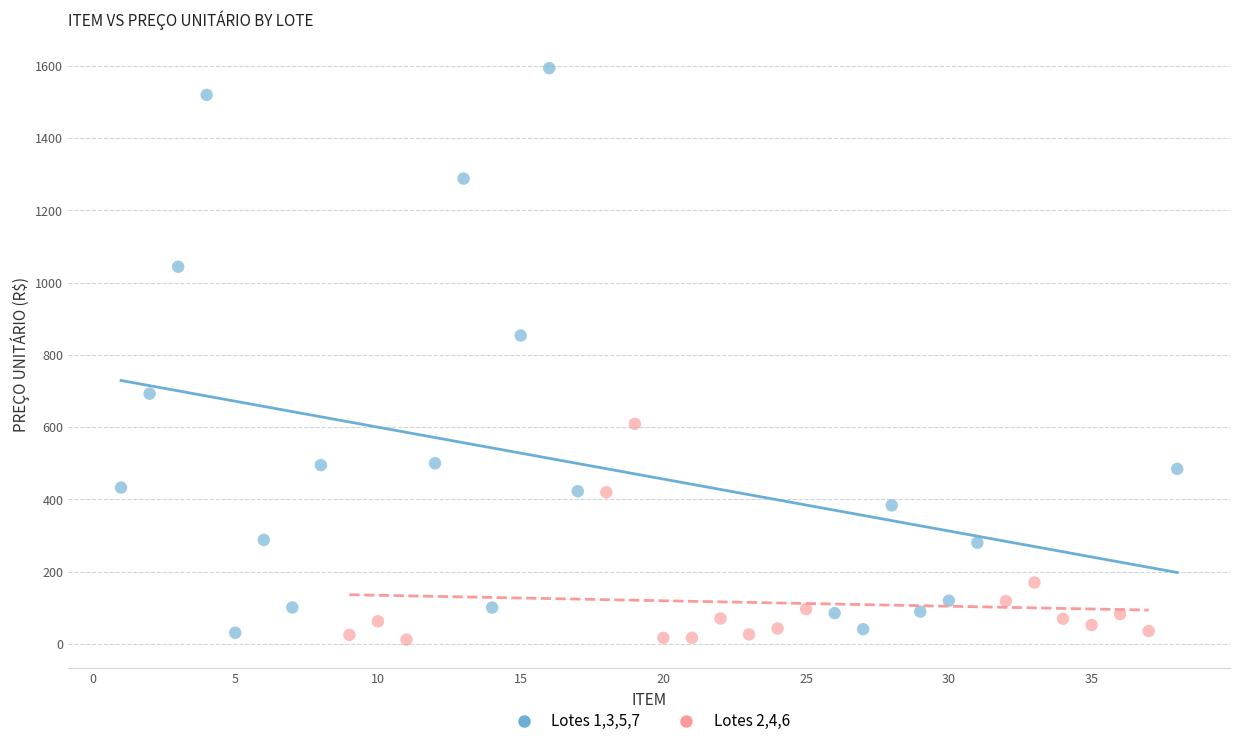

Which series has the widest spread of Y values?

Lotes 1,3,5,7